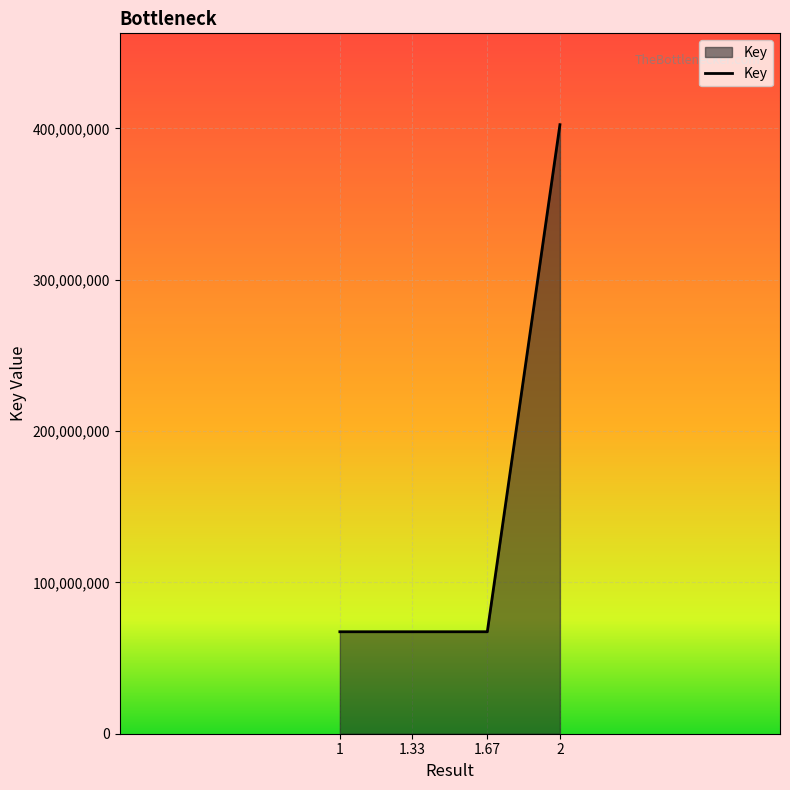

Is it true that the value at 1 is 93312462?

False